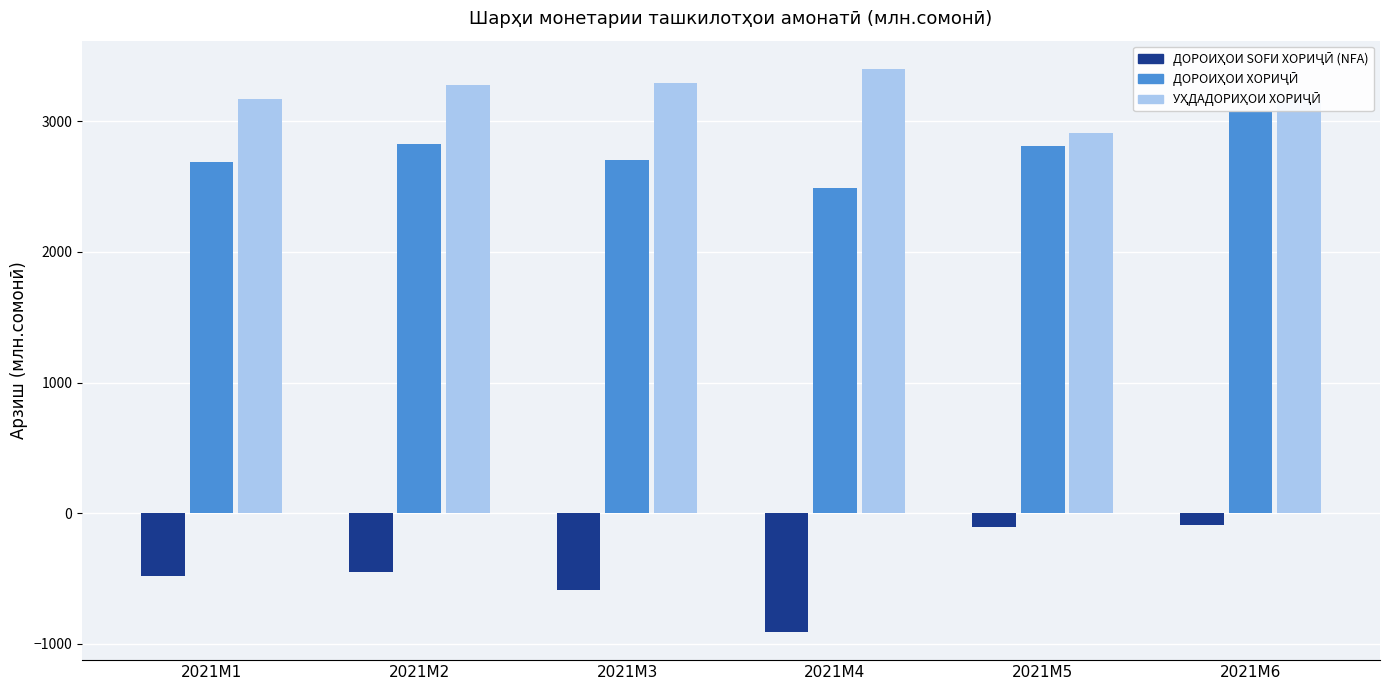

At which category does the chart reach its minimum across all series?

2021M4